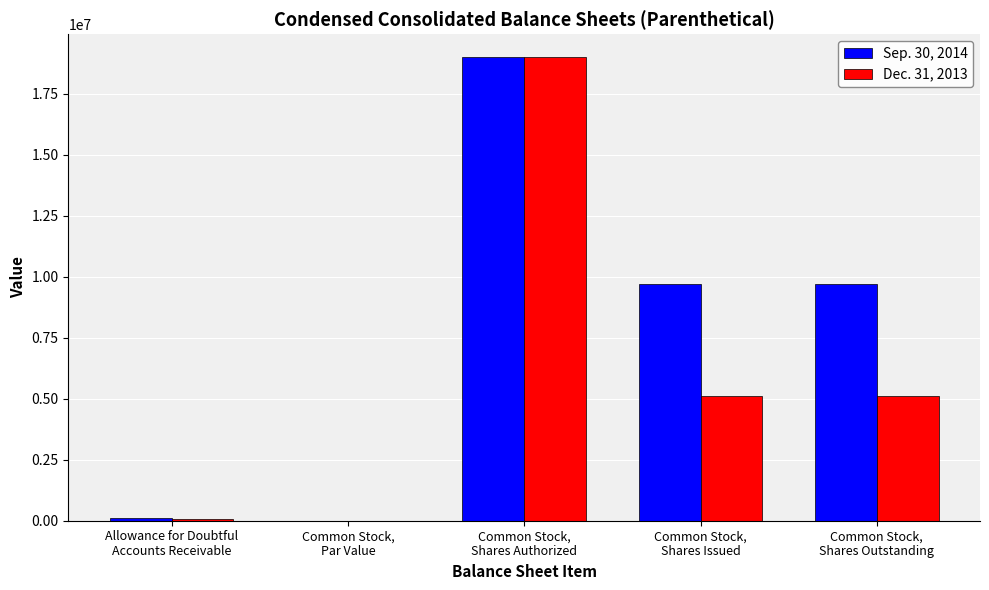

What is the highest value of the Sep. 30, 2014 series?

19000000.0